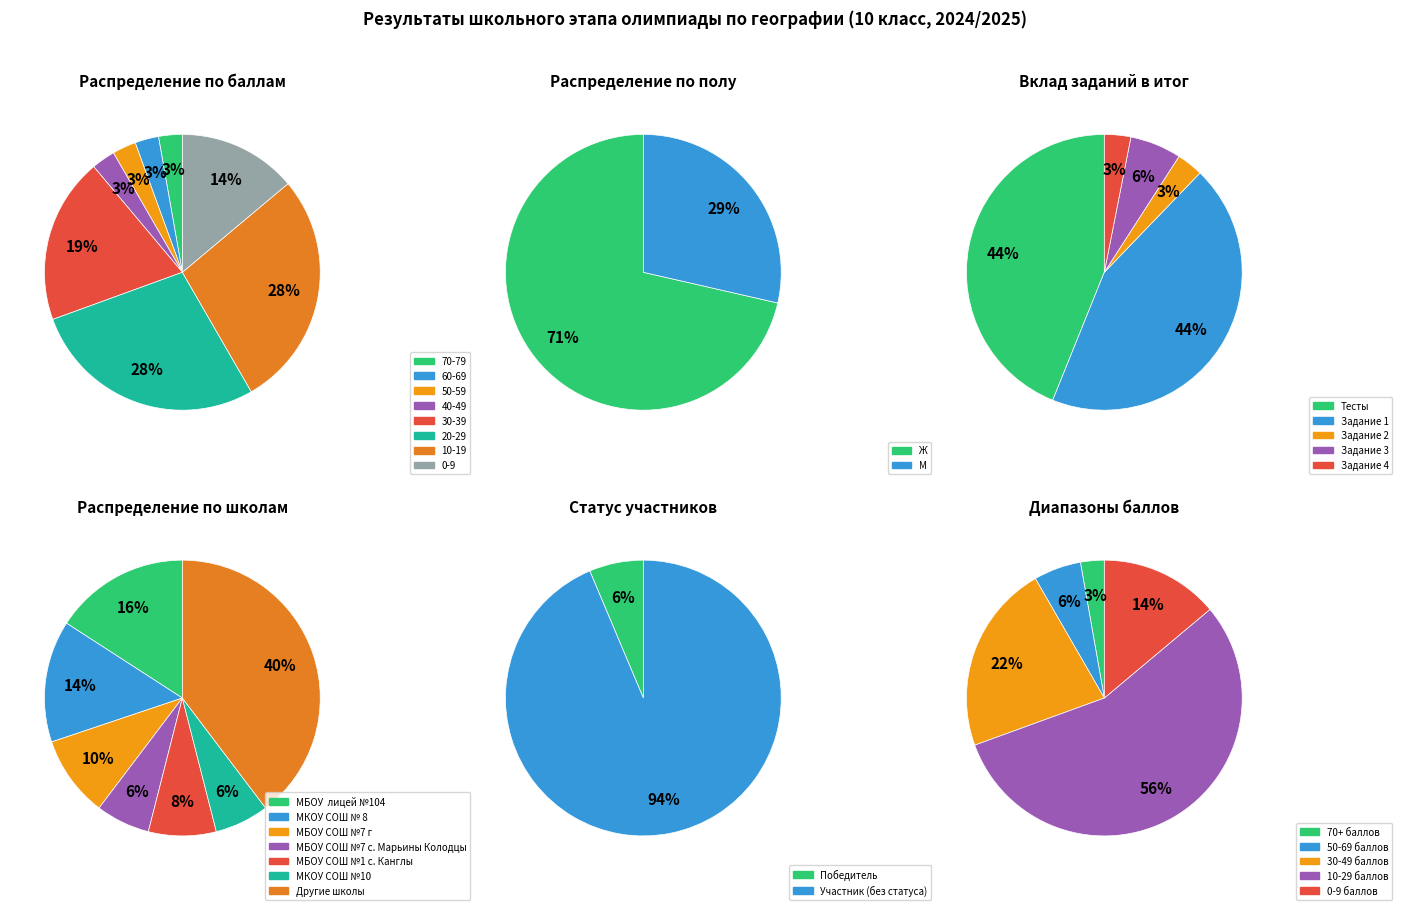

How many segments does this pie chart have?

6